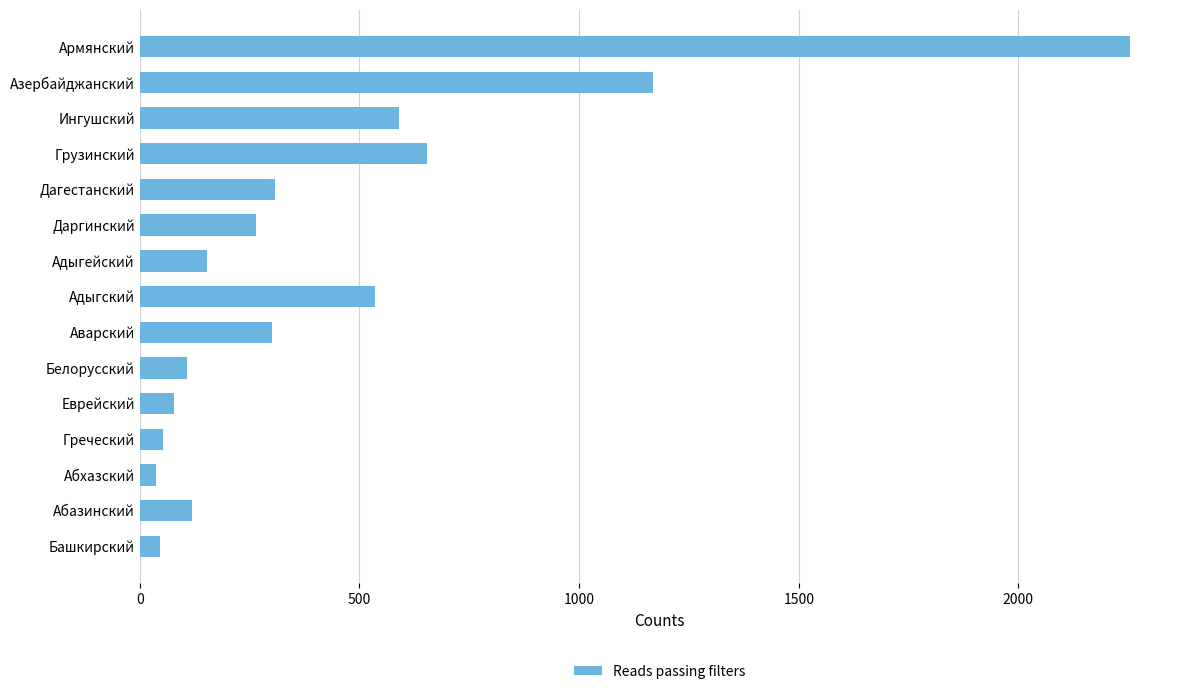

At which label is the value closest to 1146?

Азербайджанский